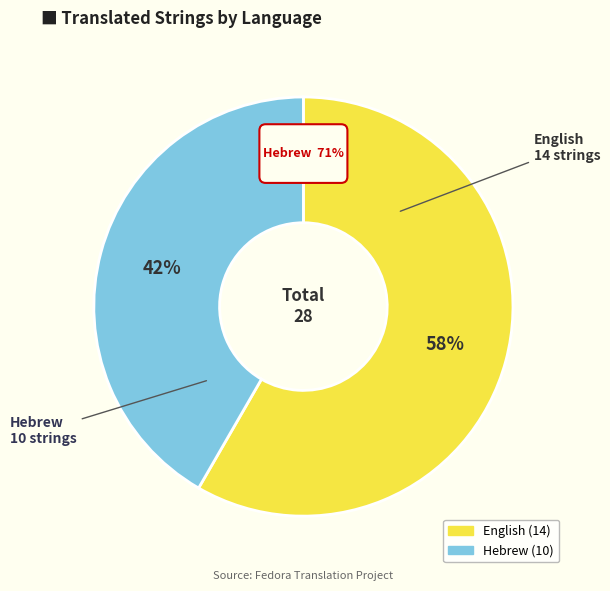

To the nearest percent, what is the difference between the largest and smallest slice percentages?

17%